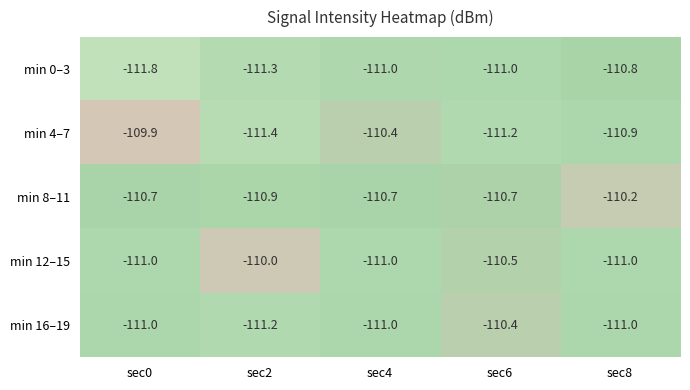

What is the total value across all series at sec8?

-553.9